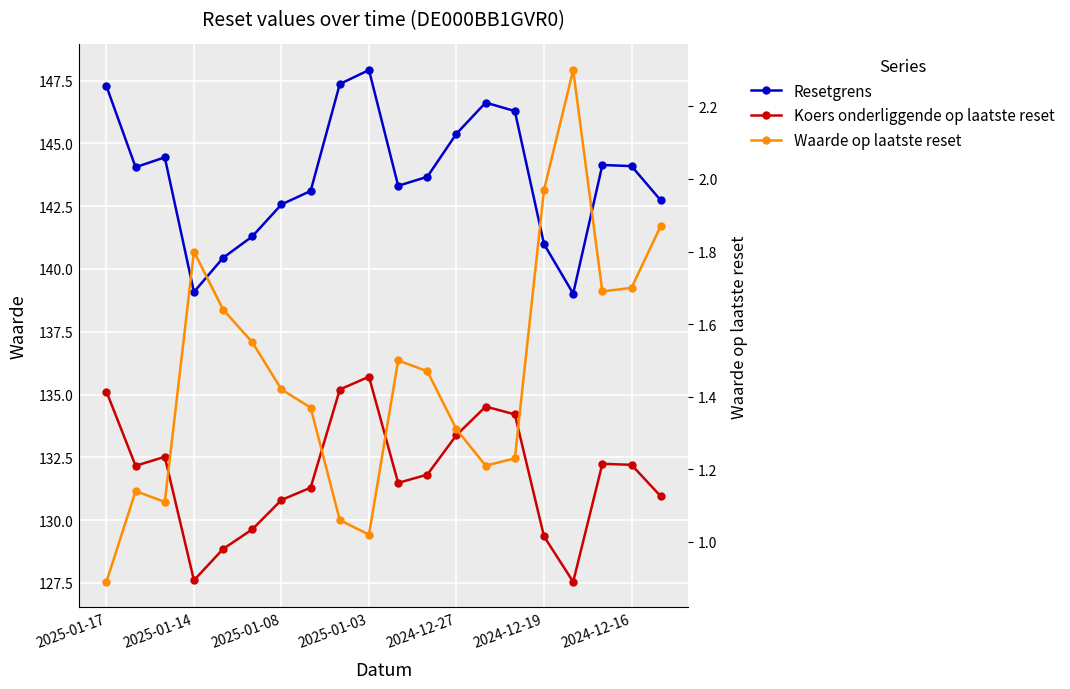

True or false: Koers onderliggende op laatste reset and Resetgrens cross at least once.

False